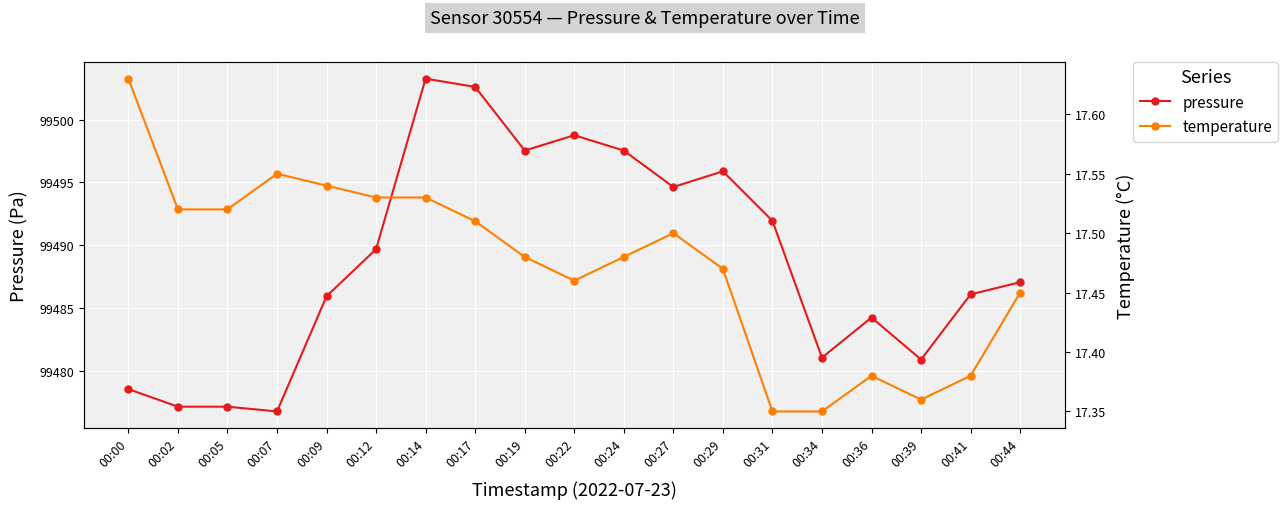

What are all the series names shown in the legend?

pressure, temperature